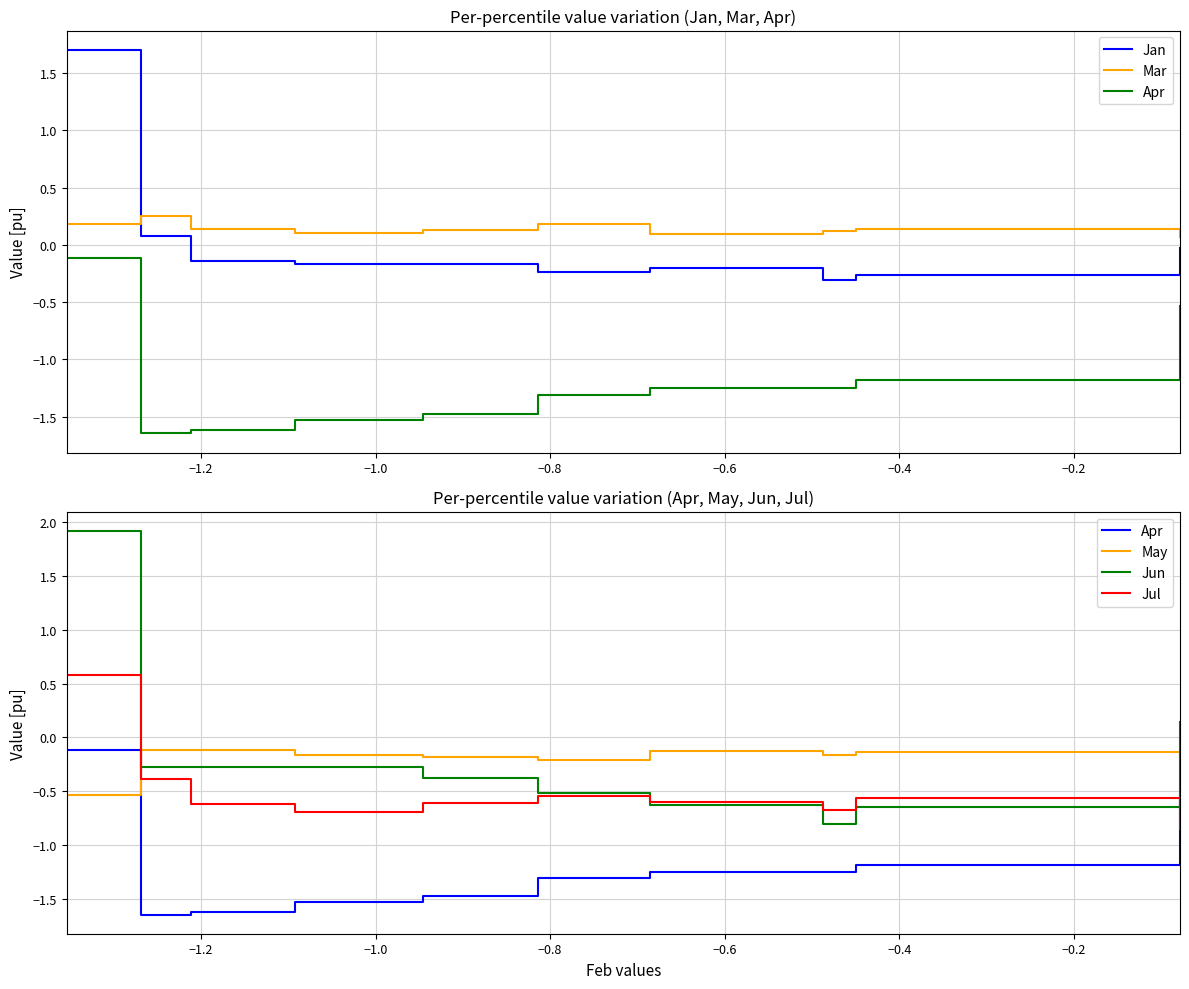

Rank the series at −1.2 from highest to lowest value.

Mar, Jan, May, Jun, Jul, Apr